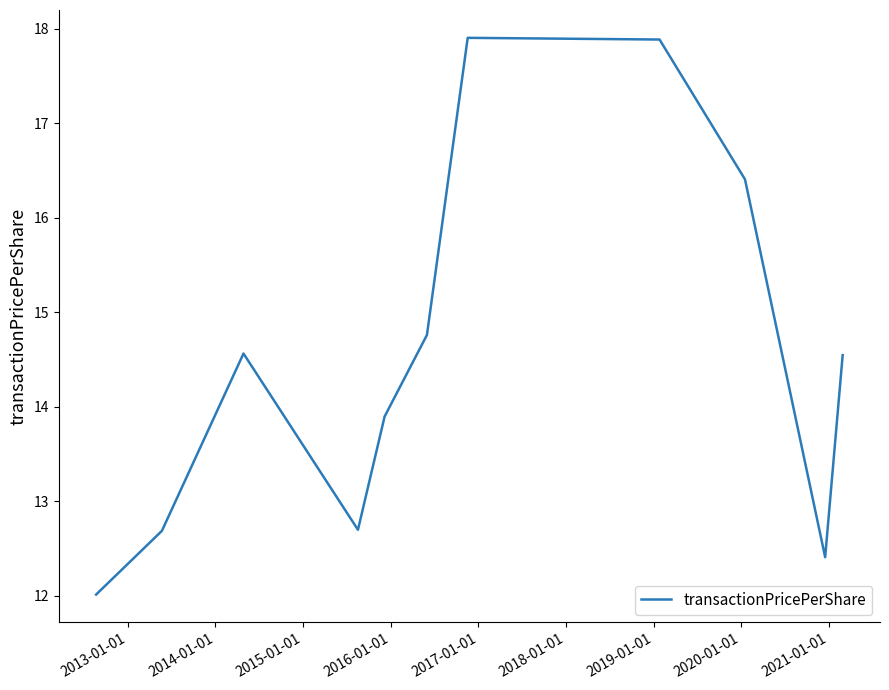

How many lines are shown in the chart?

1